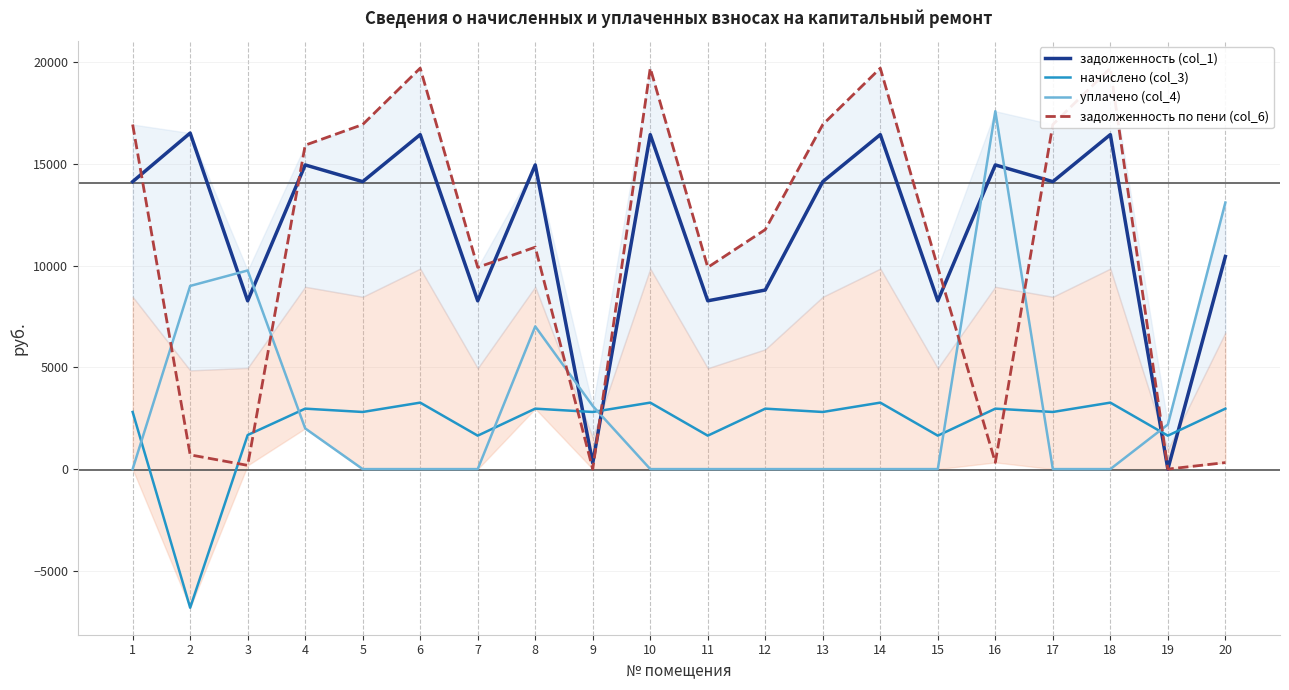

What is the highest value of the начислено (col_3) series?

3265.9